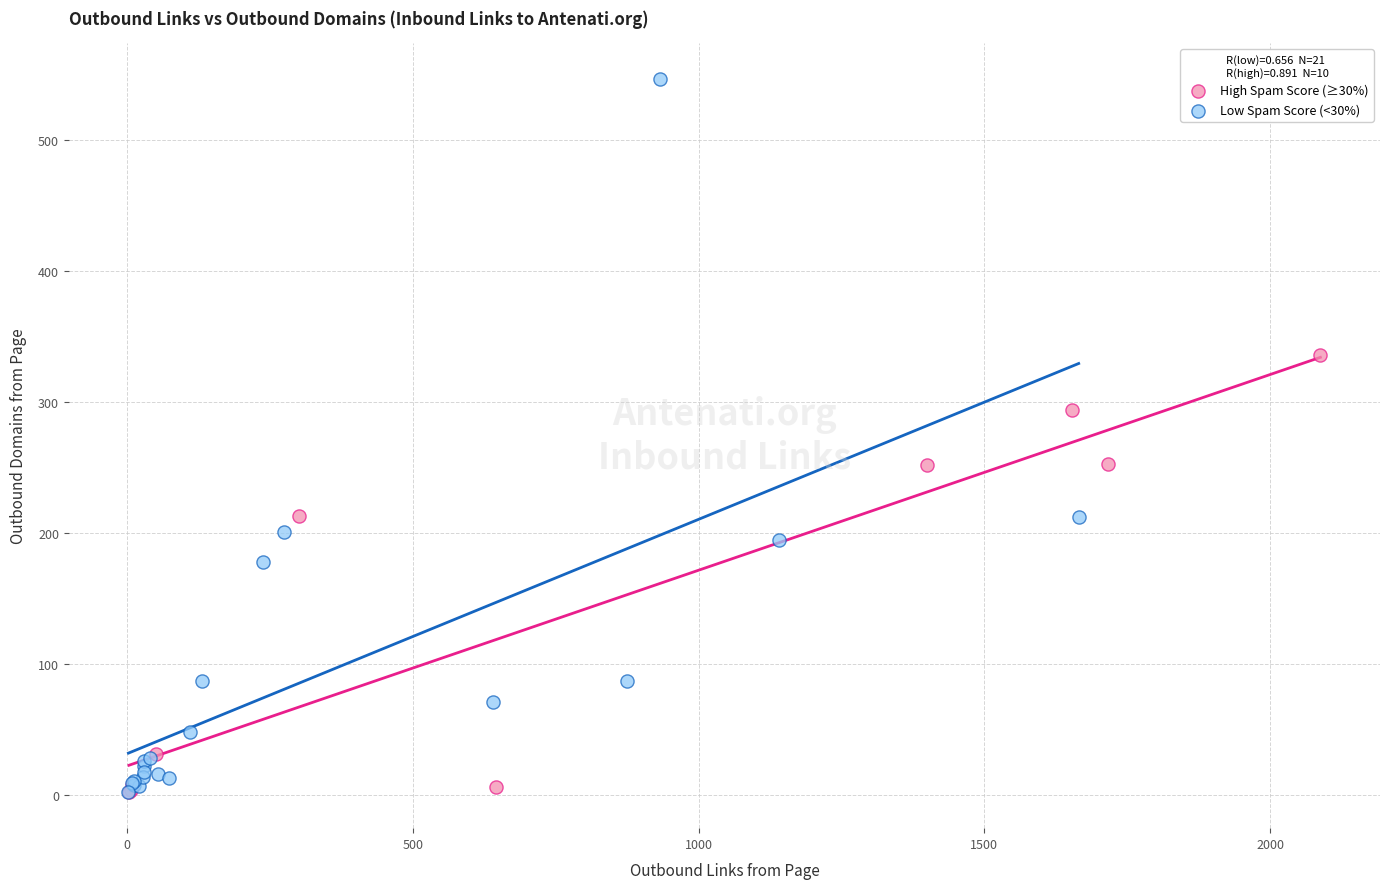

Which series has the widest spread of Y values?

Low Spam Score (<30%)